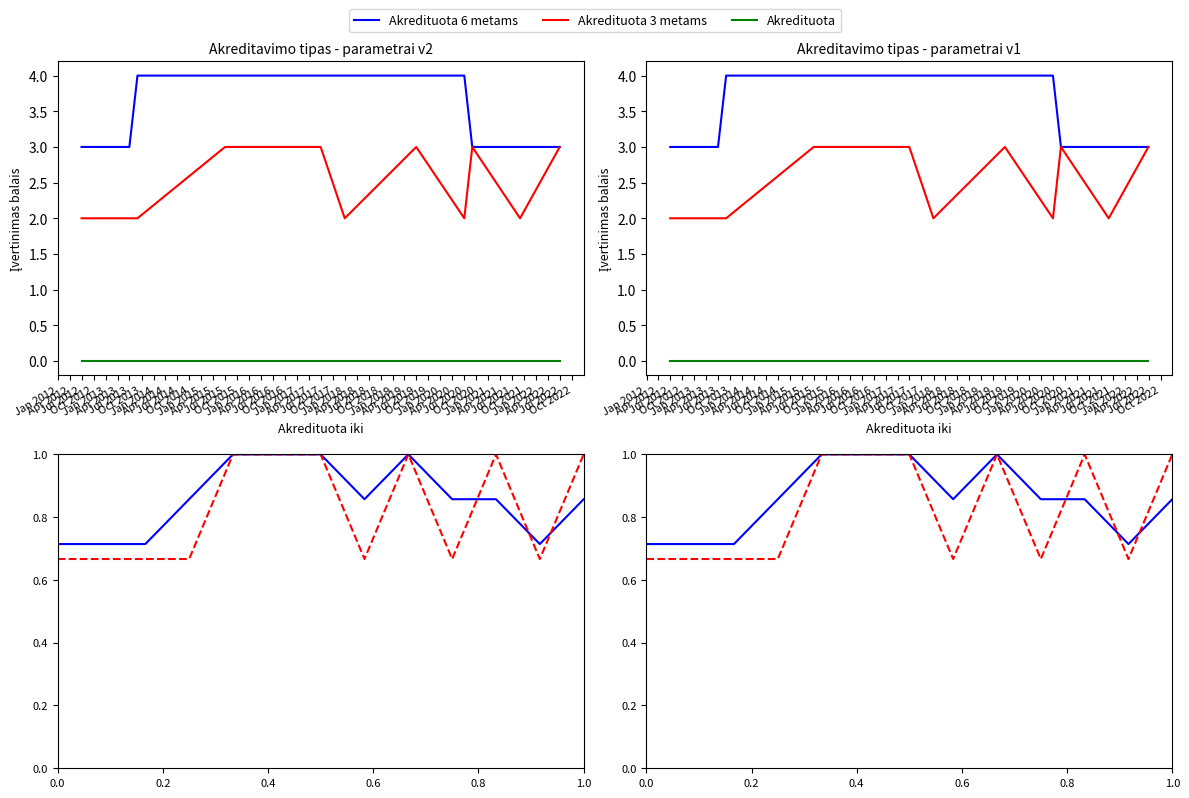

What is the label of the 5th point from the left?

Jan 2013